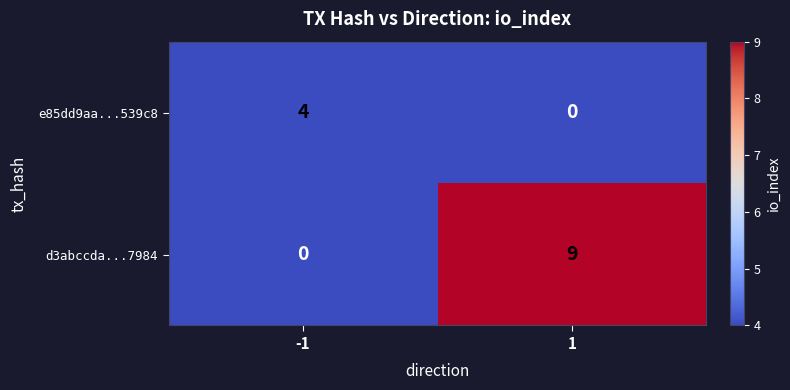

Count the number of categories in the chart.

2